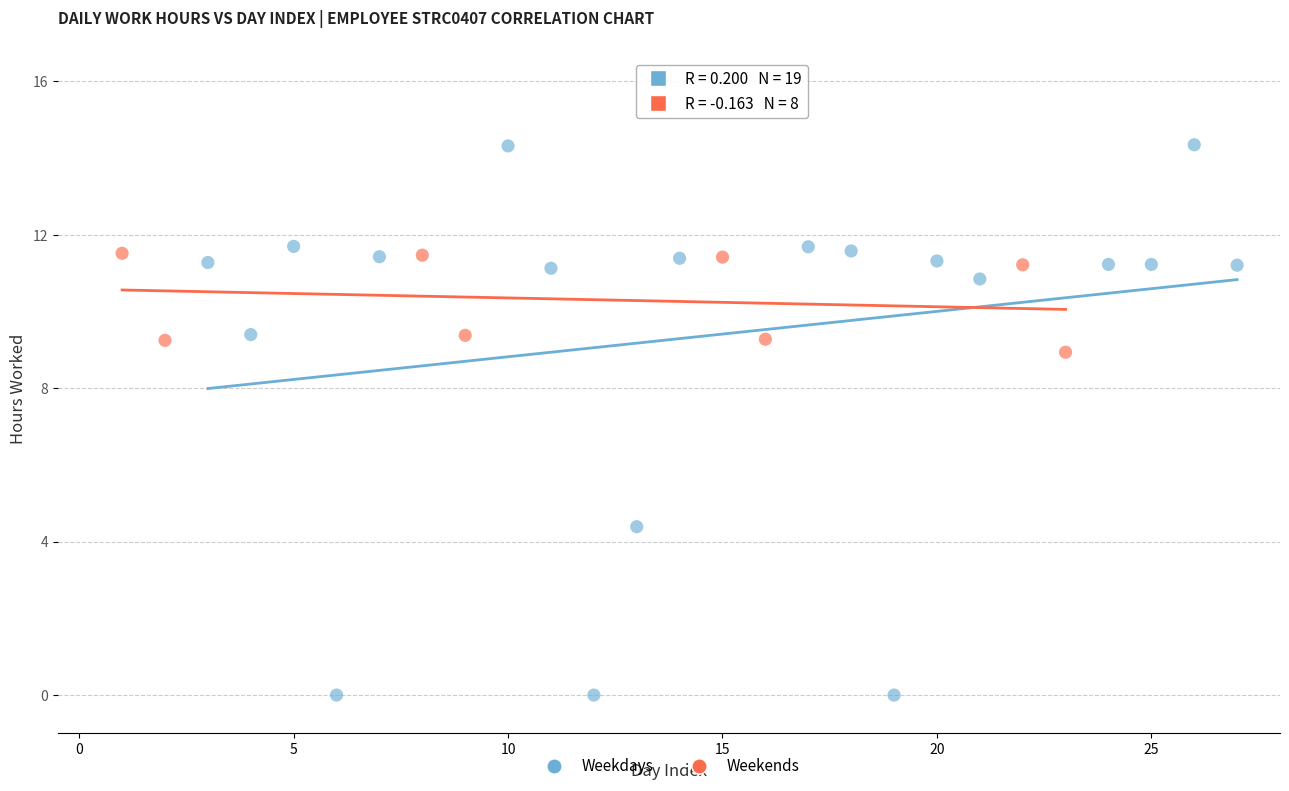

Which series has the largest Y range (max minus min)?

Weekdays